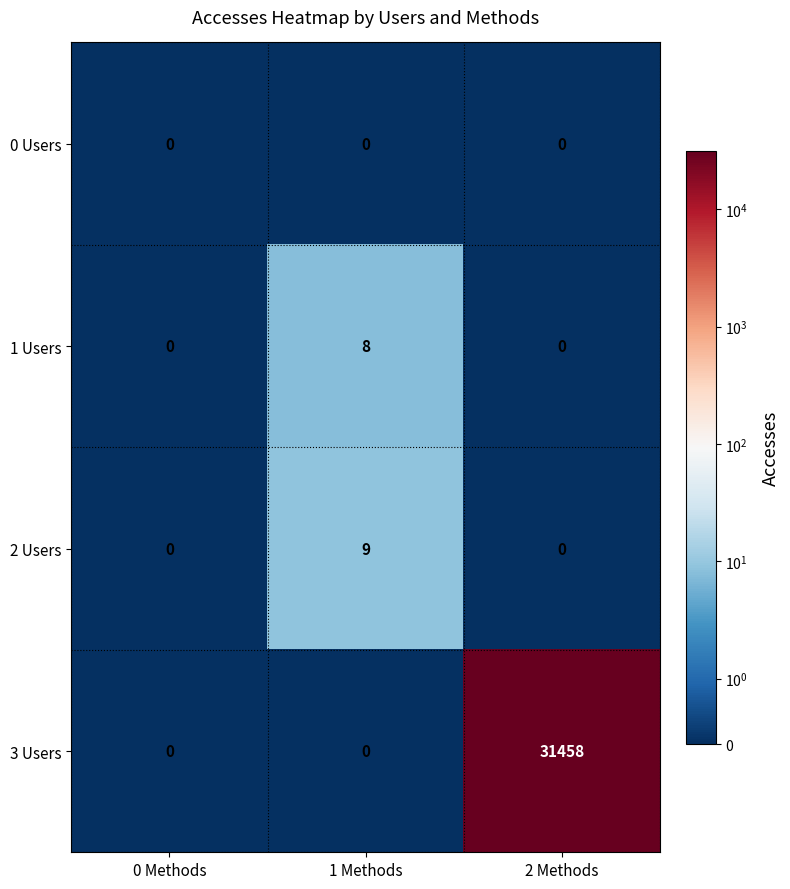

Which series has the widest spread of values?

3 Users